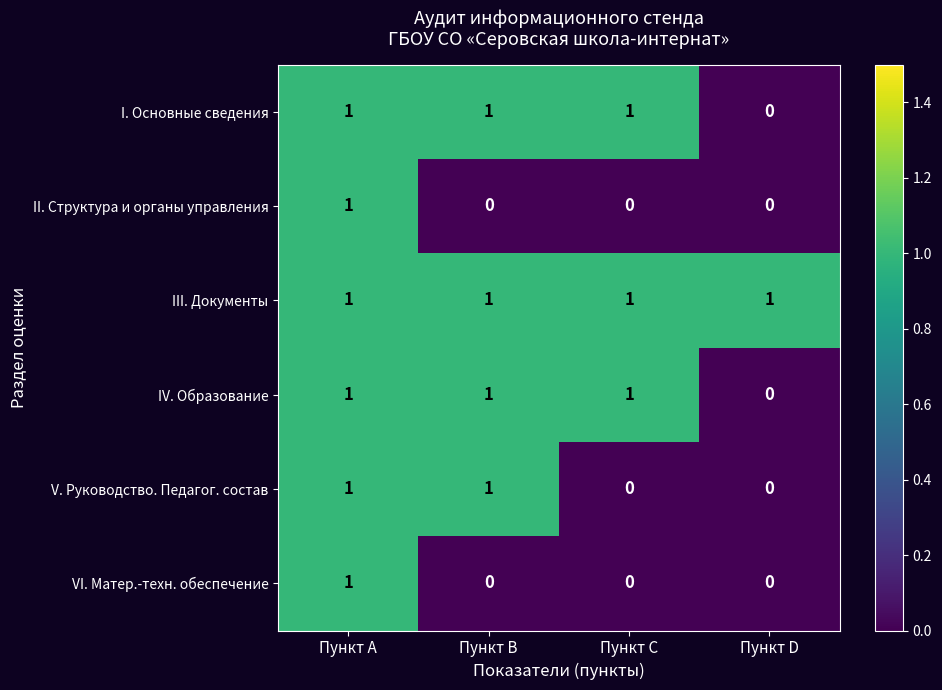

Which series has the largest total across all categories?

III. Документы